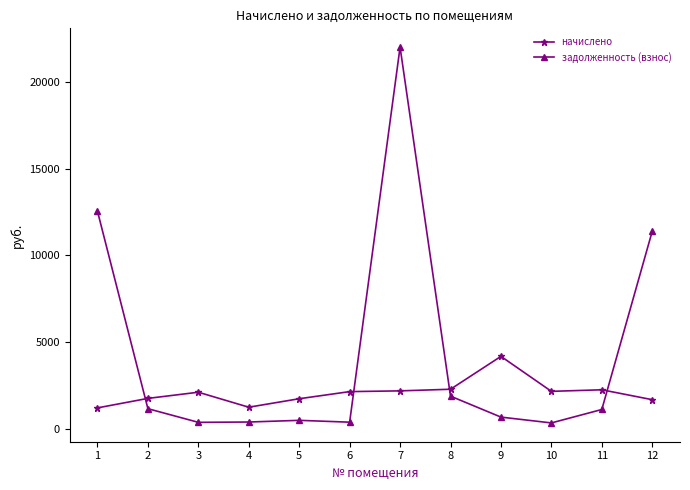

What is the value of the начислено point at the 5th from the left?

1755.0